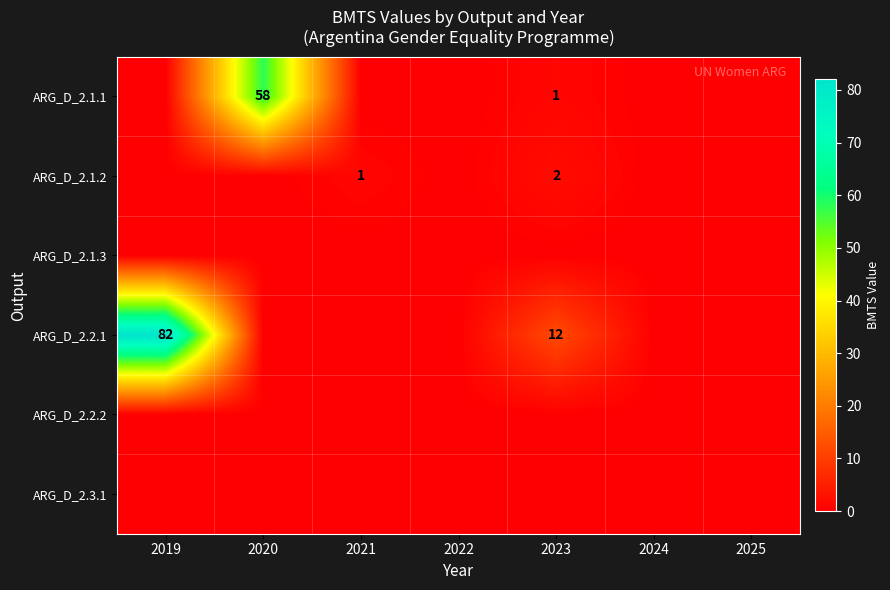

How many positive values does the ARG_D_2.1.1 series have?

2